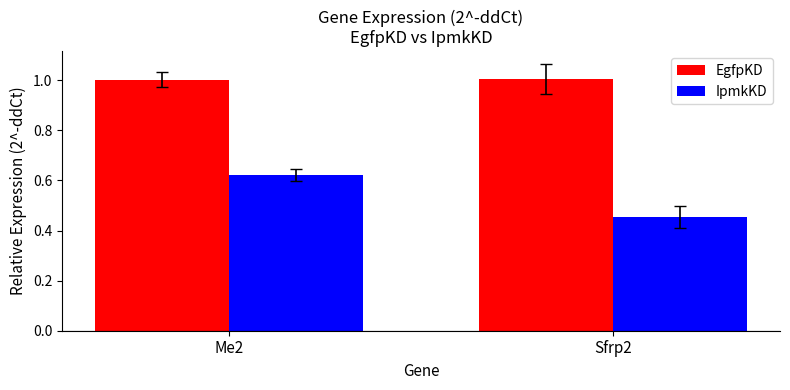

List the series in order of their overall mean, highest first.

EgfpKD, IpmkKD